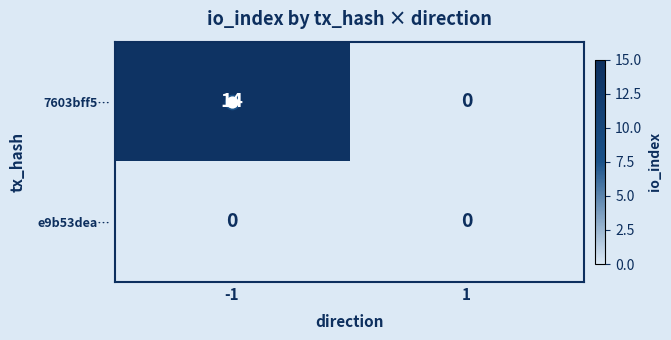

Which series has the largest total across all categories?

7603bff5…